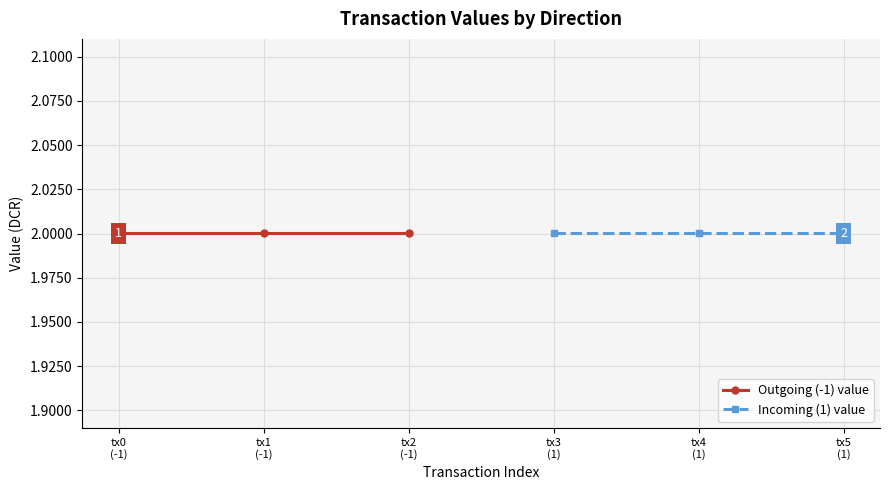

Where is the first local maximum for io_index?

1